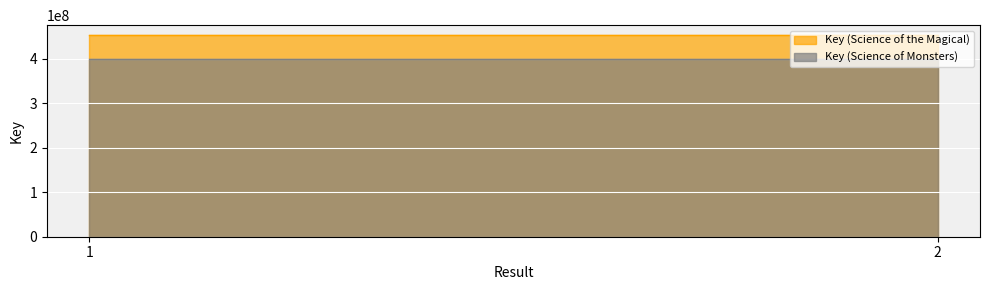

What is the sum of the Key (Science of Monsters) values at 1 and 2?

801070658